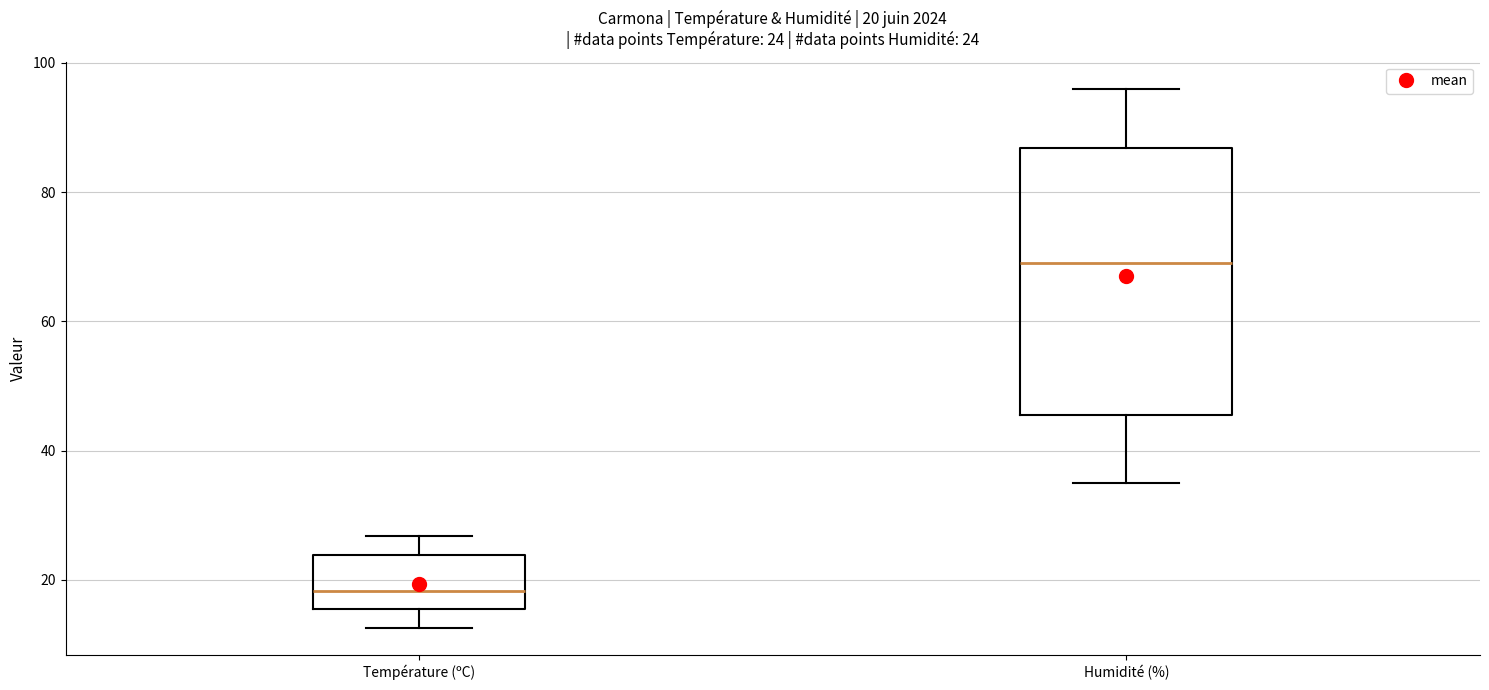

Which box has the highest median line?

Humidité (%)